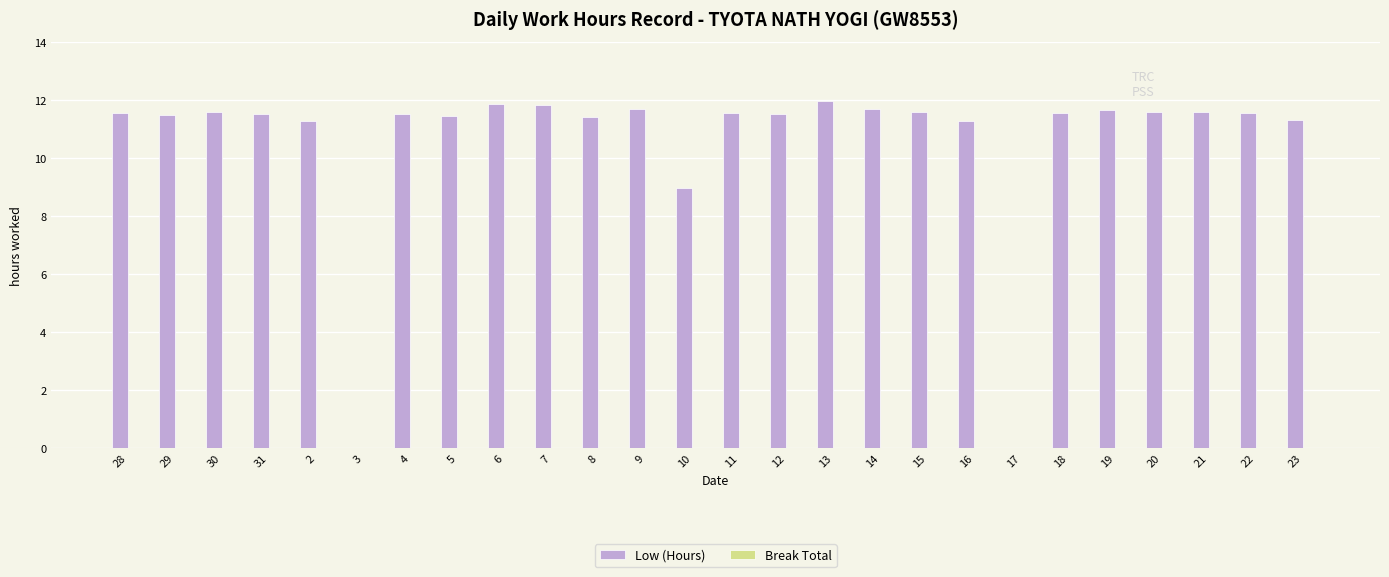

The chart shows a value of 11.6 at 11. True or false?

True